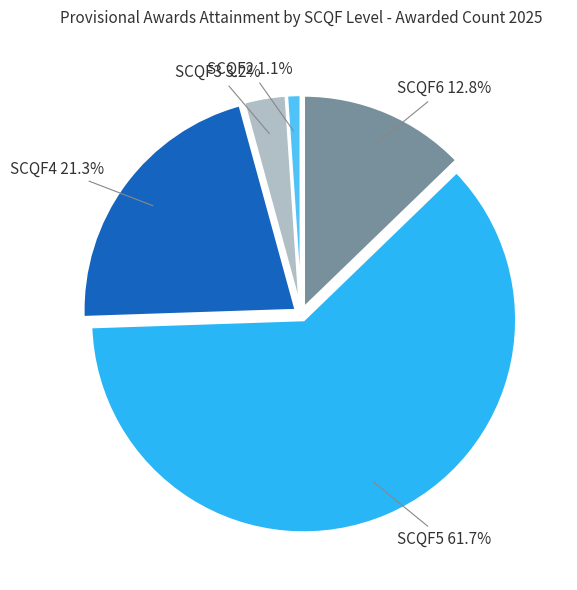

To the nearest percent, what is the combined percentage of SCQF2 and SCQF5?

63%